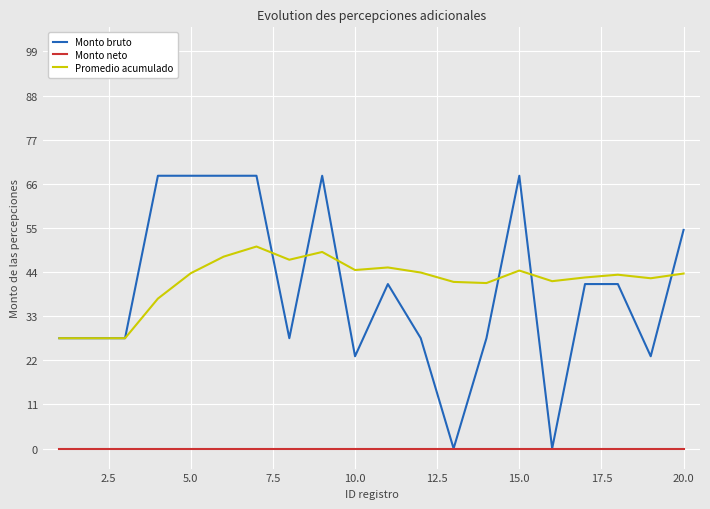

What is the average value of the Monto bruto series?

39.8